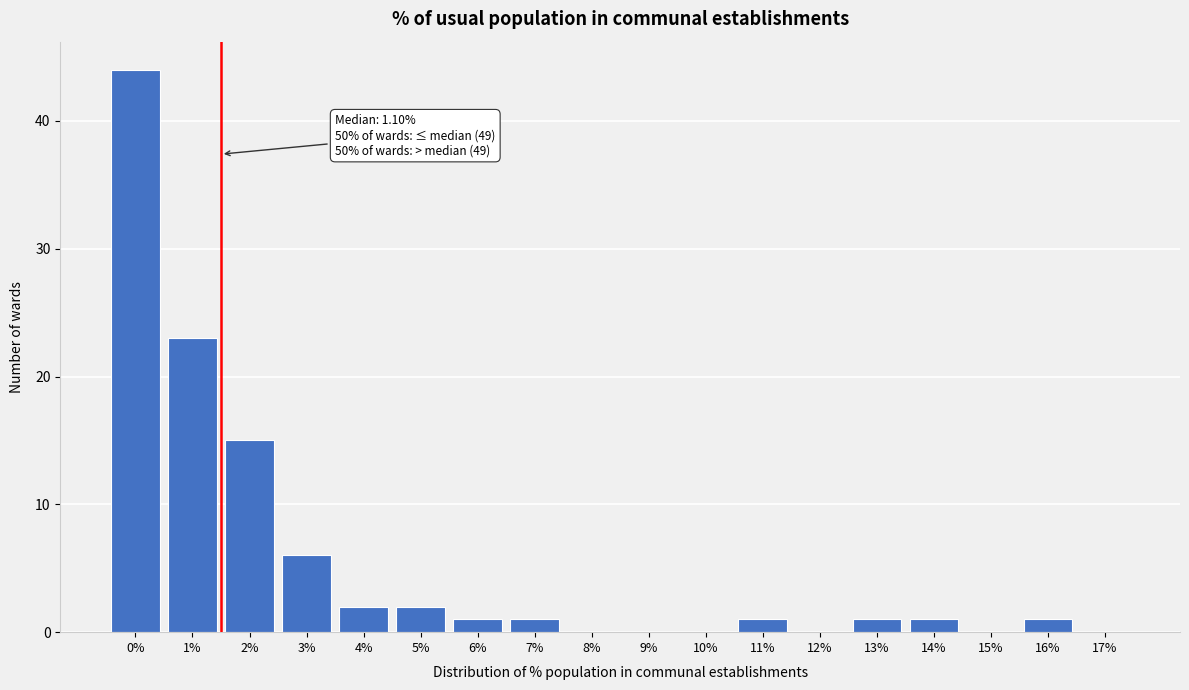

Reading right to left, transcribe all the data shown in this chart.

17%=0	16%=1	15%=0	14%=1	13%=1	12%=0	11%=1	10%=0	9%=0	8%=0	7%=1	6%=1	5%=2	4%=2	3%=6	2%=15	1%=23	0%=44